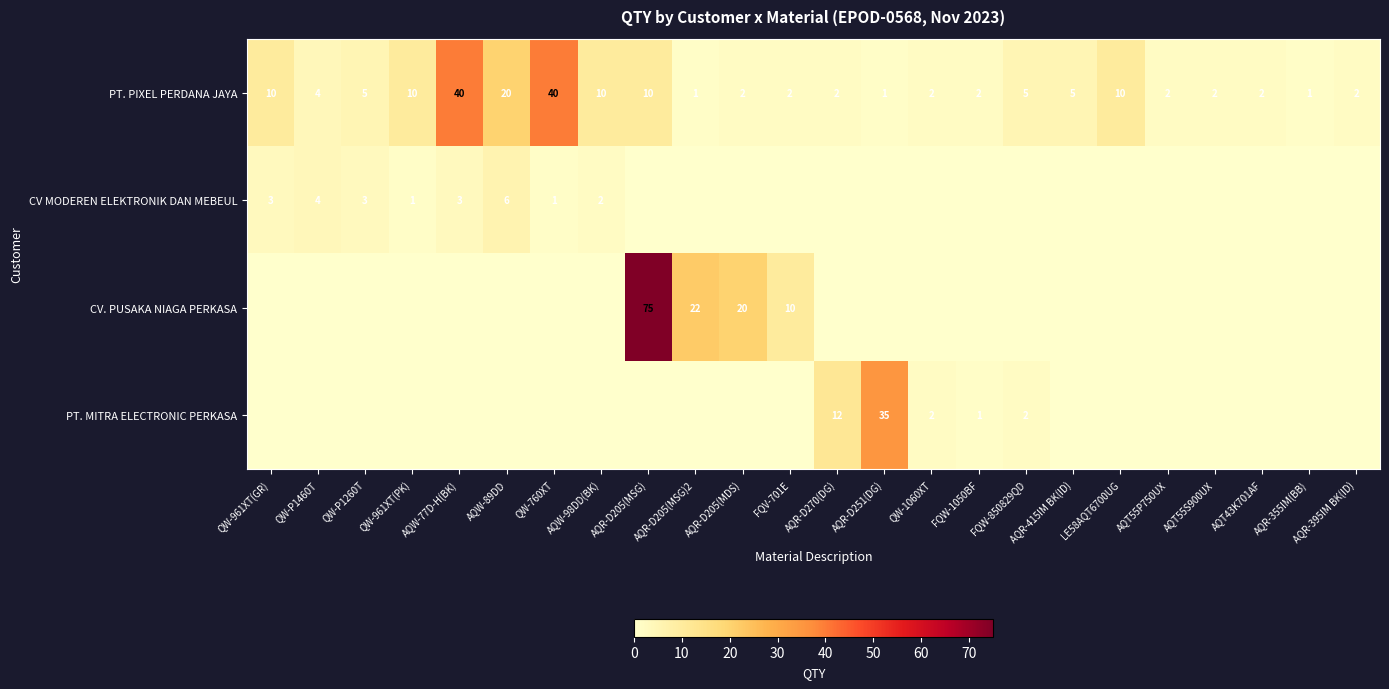

What is the sum of all PT. PIXEL PERDANA JAYA values?

190